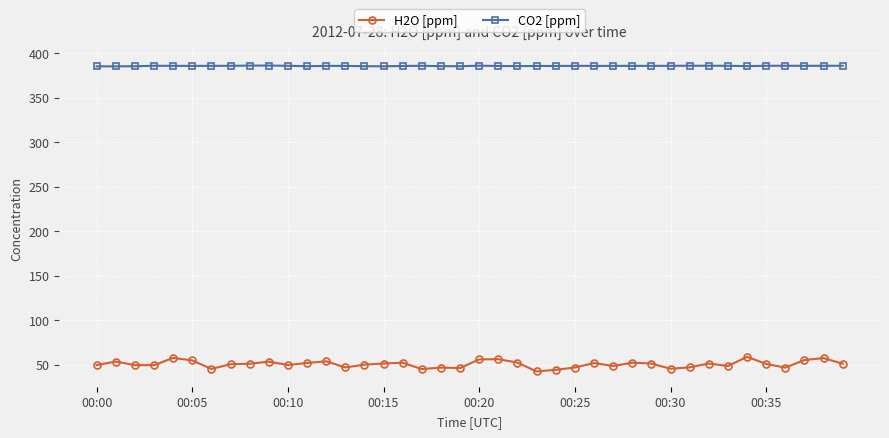

What is the average value of the H2O [ppm] series?

50.5